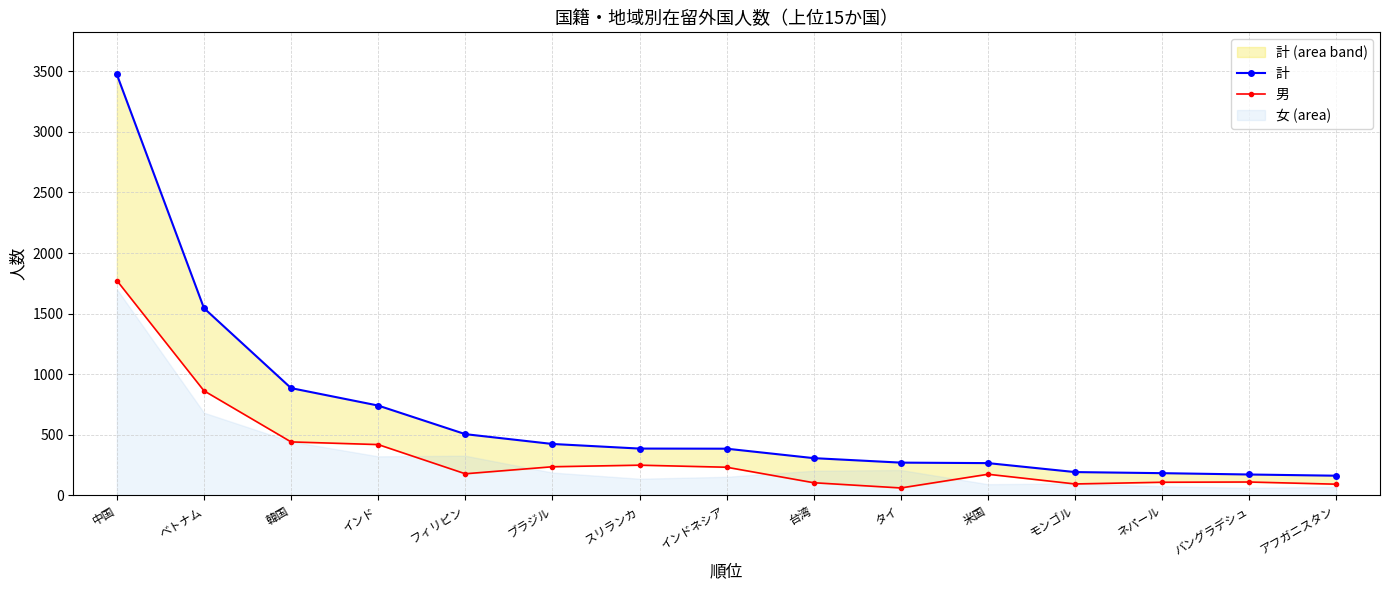

True or false: 男 and 計 cross at least once.

False